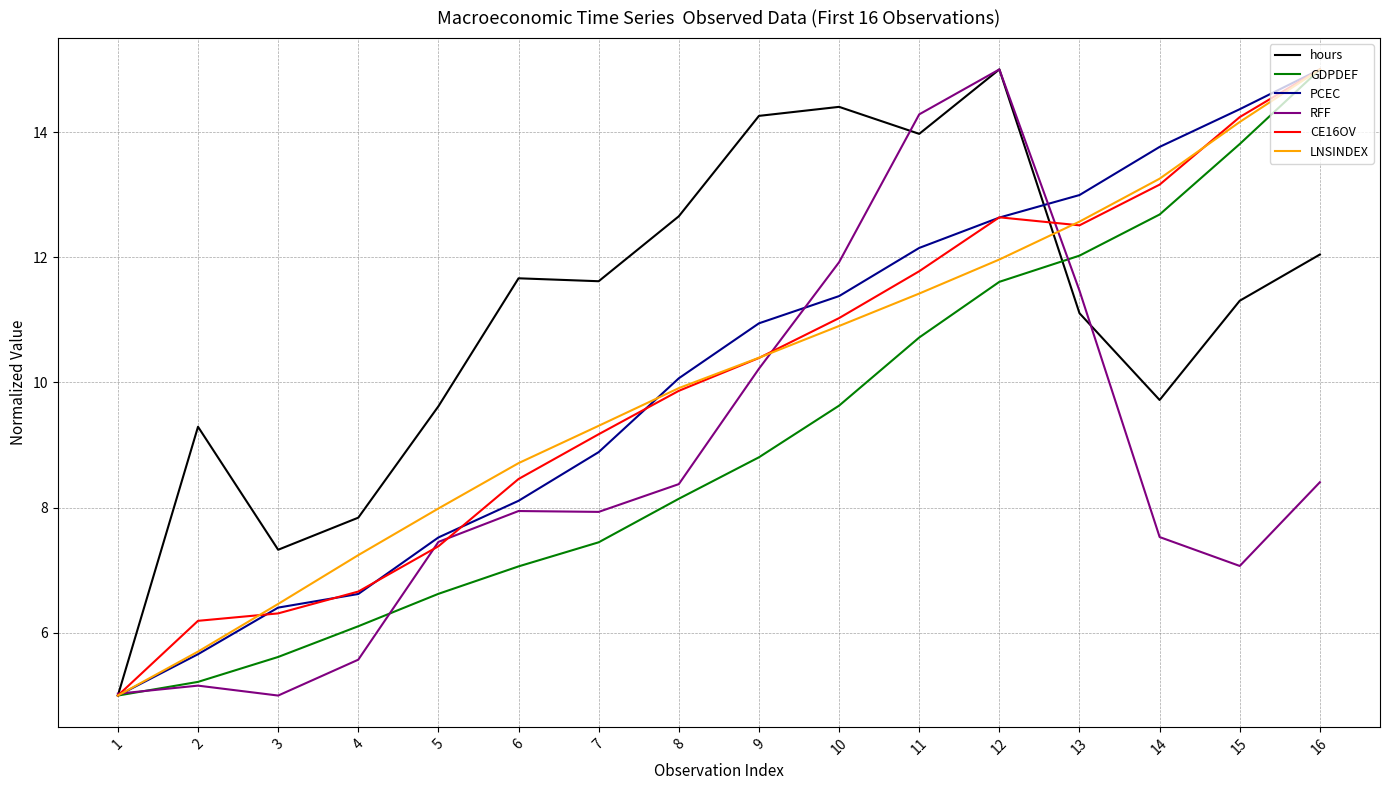

What is the average value of the hours series?

11.1